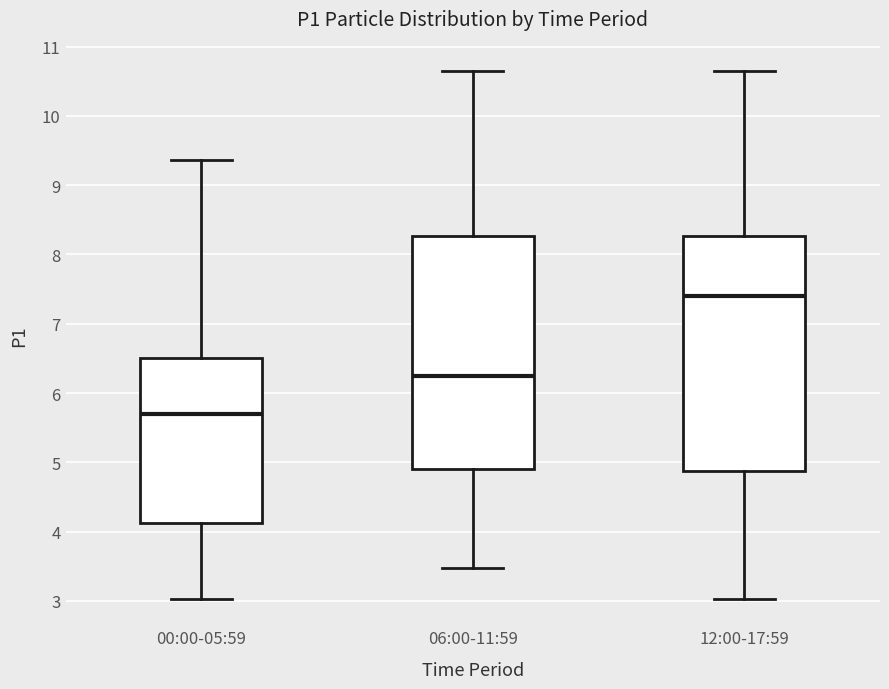

Reading left to right, read every box against the y-axis: the position of its median line, the range the box covers, and the ends of its whiskers. The values are not printed on the chart, so give them approximately, as read against the axis.

00:00-05:59: median 5.7, box 4.1 to 6.5, whiskers 3.0 to 9.4
06:00-11:59: median 6.3, box 4.9 to 8.3, whiskers 3.5 to 10.7
12:00-17:59: median 7.4, box 4.9 to 8.3, whiskers 3.0 to 10.7